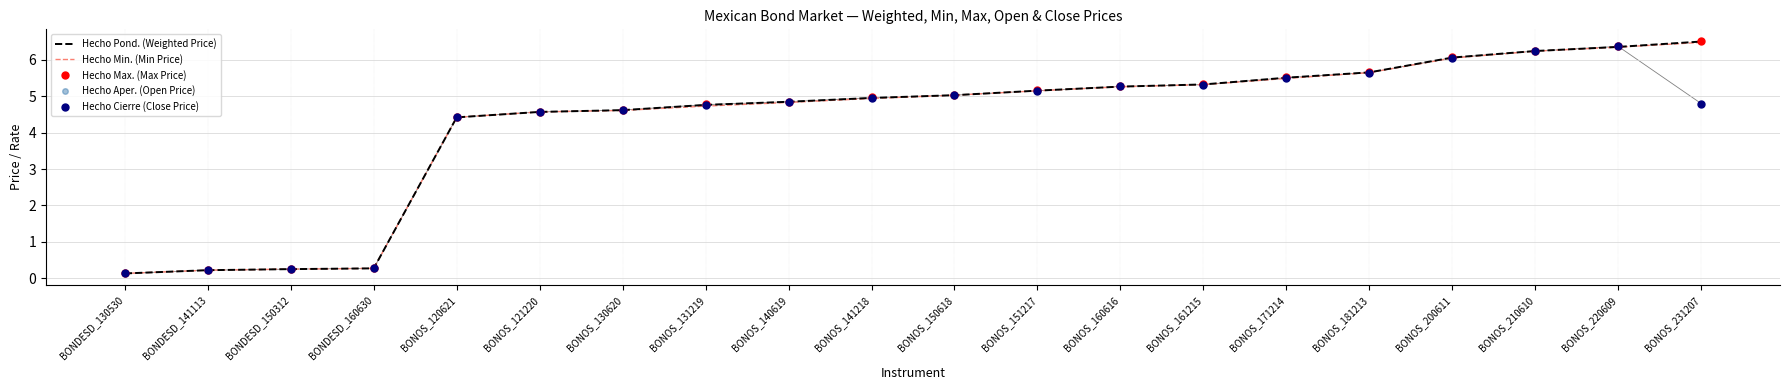

What is the maximum value shown in the chart?

6.5